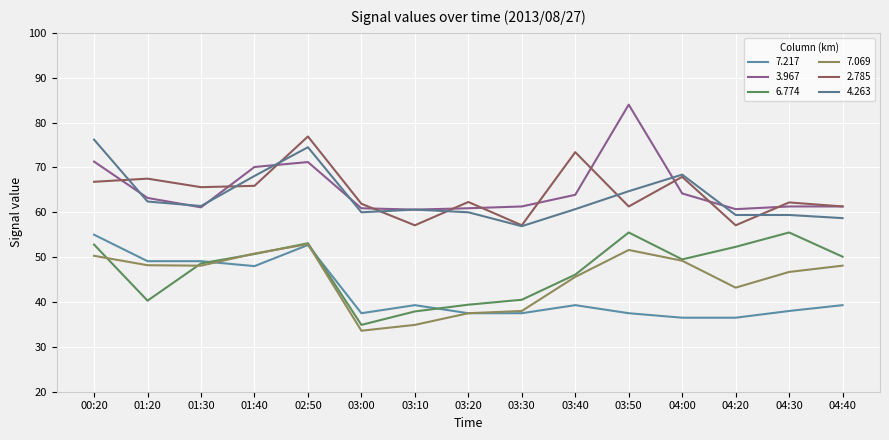

Reading right to left, list all the values displayed in this chart.

  7.217: 04:40=39.3	04:30=38.0	04:20=36.5	04:00=36.5	03:50=37.5	03:40=39.3	03:30=37.5	03:20=37.5	03:10=39.3	03:00=37.5	02:50=52.7	01:40=48.0	01:30=49.1	01:20=49.1	00:20=55.0
  3.967: 04:40=61.3	04:30=61.3	04:20=60.7	04:00=64.2	03:50=84.0	03:40=63.9	03:30=61.3	03:20=60.9	03:10=60.6	03:00=60.9	02:50=71.2	01:40=70.1	01:30=61.1	01:20=63.2	00:20=71.3
  6.774: 04:40=50.1	04:30=55.5	04:20=52.3	04:00=49.5	03:50=55.5	03:40=46.1	03:30=40.5	03:20=39.4	03:10=37.9	03:00=34.9	02:50=53.1	01:40=50.7	01:30=48.6	01:20=40.3	00:20=52.8
  7.069: 04:40=48.1	04:30=46.7	04:20=43.2	04:00=49.2	03:50=51.6	03:40=45.6	03:30=38.0	03:20=37.5	03:10=34.9	03:00=33.6	02:50=52.9	01:40=50.8	01:30=48.1	01:20=48.2	00:20=50.3
  2.785: 04:40=61.3	04:30=62.2	04:20=57.1	04:00=67.9	03:50=61.3	03:40=73.4	03:30=57.1	03:20=62.3	03:10=57.1	03:00=61.9	02:50=76.9	01:40=65.9	01:30=65.6	01:20=67.5	00:20=66.8
  4.263: 04:40=58.7	04:30=59.4	04:20=59.4	04:00=68.4	03:50=64.7	03:40=60.7	03:30=56.9	03:20=60.0	03:10=60.6	03:00=60.0	02:50=74.5	01:40=68.1	01:30=61.4	01:20=62.4	00:20=76.2